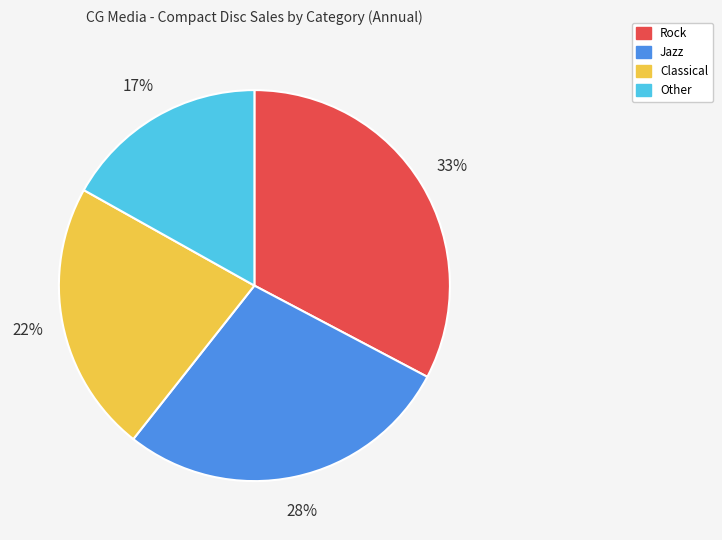

The Jazz slice represents 38% of the pie. True or false?

False